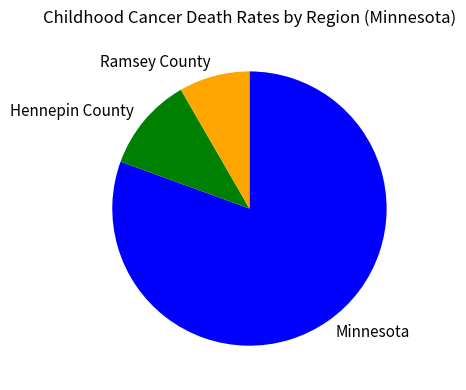

Which category has the smallest portion of the pie?

Ramsey County